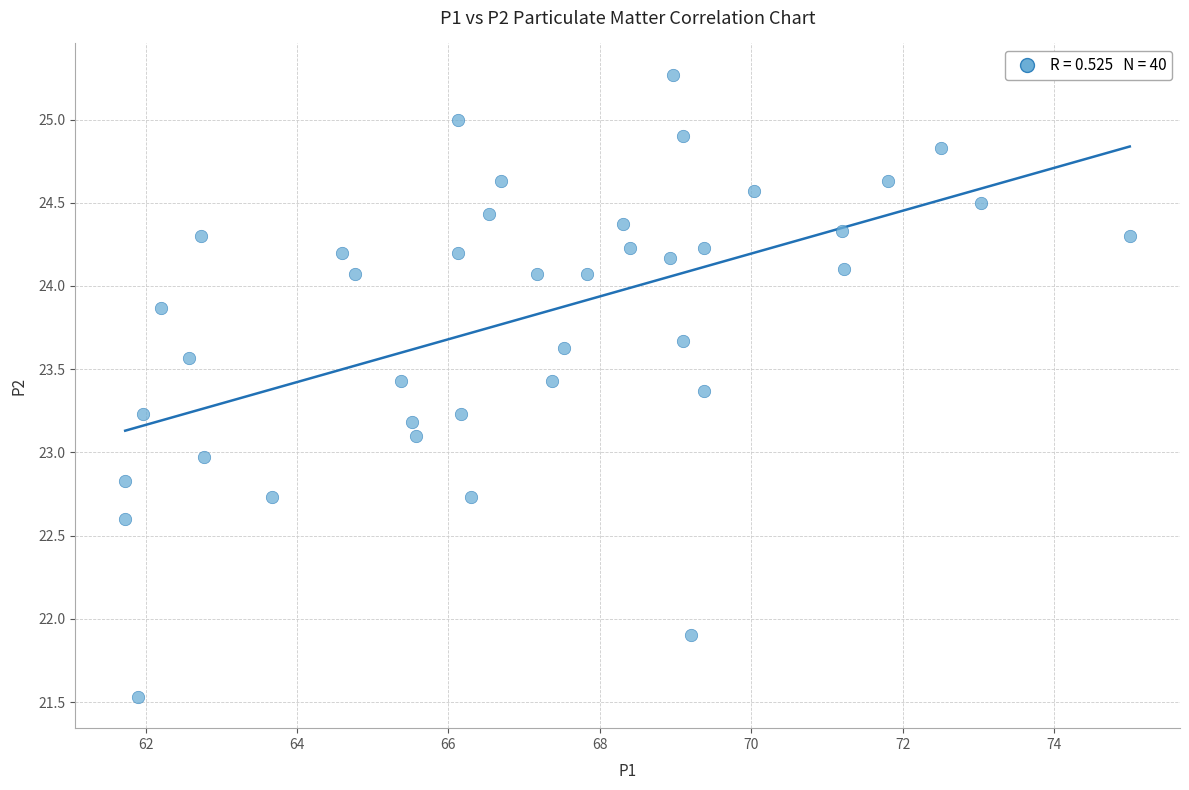

What is the range of Y values (max minus min)?

3.7